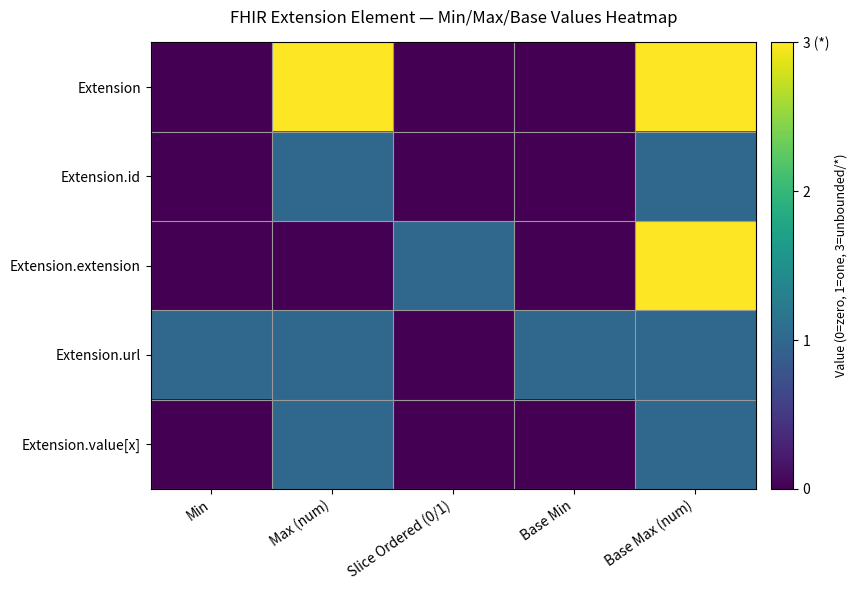

At how many categories does at least one series exceed 2?

2